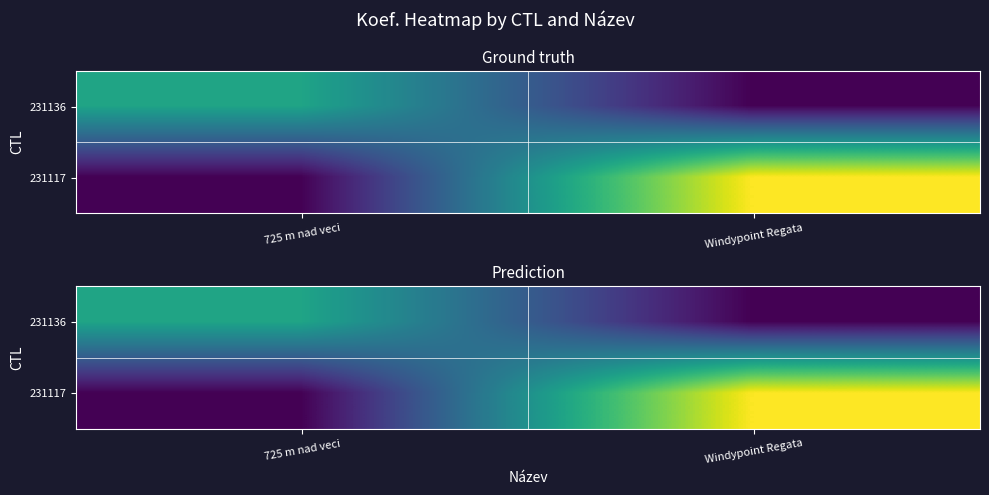

What is the maximum value shown in the chart?

10.2